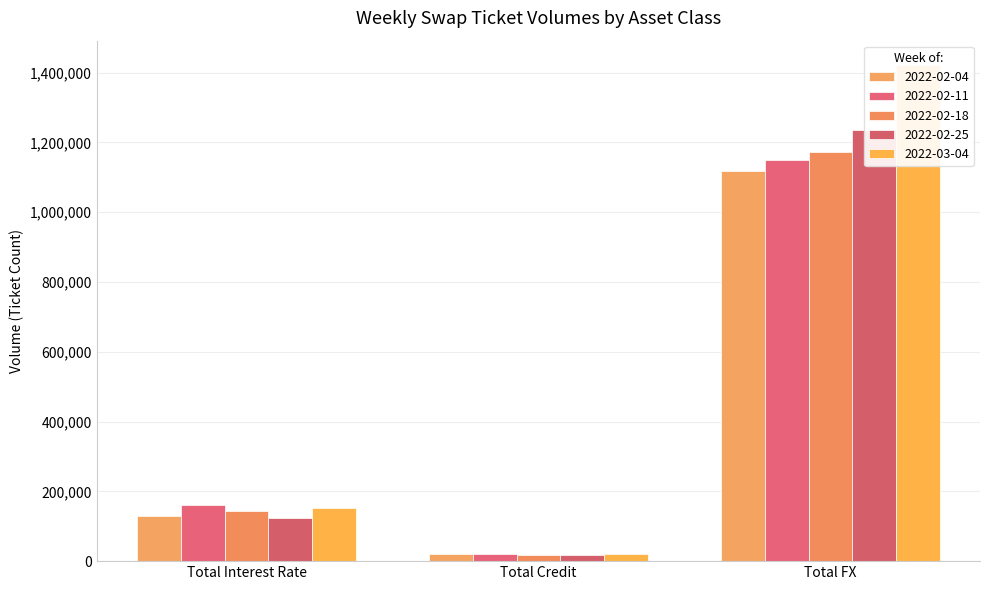

What is the total value across all series at Total FX?

6095939